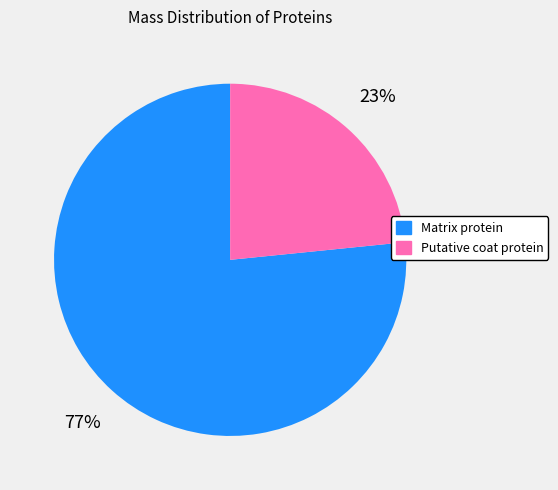

Is it true that Matrix protein is 77% of the pie?

True